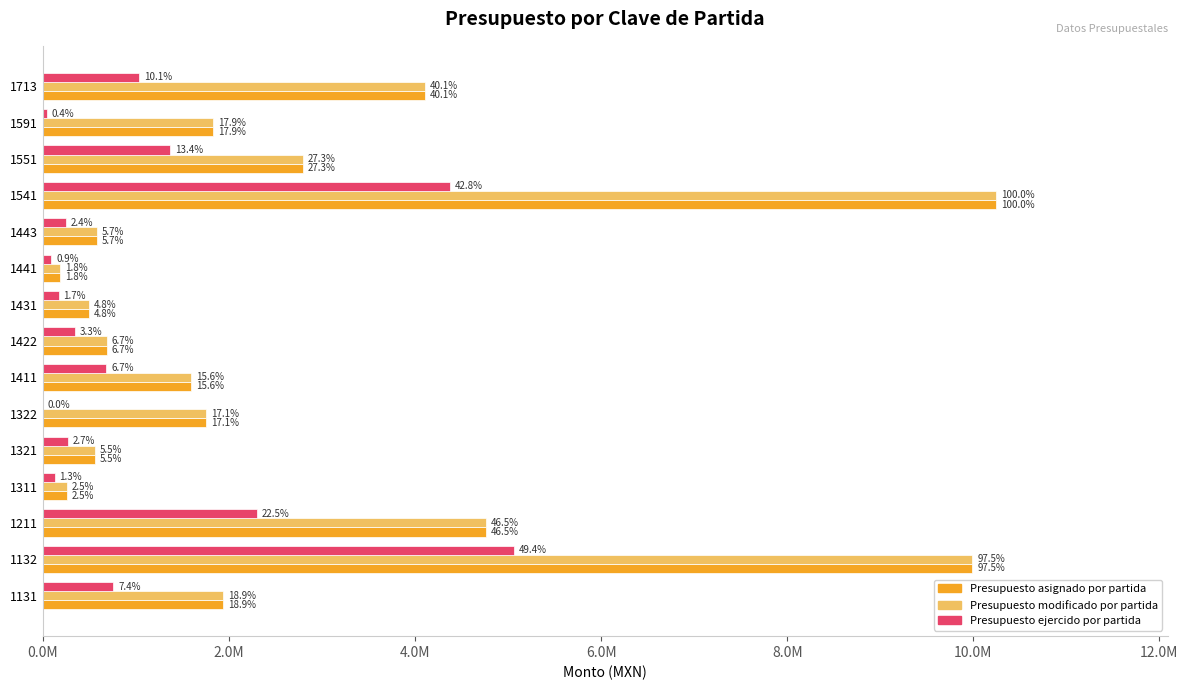

What are all the series names shown in the legend?

Presupuesto asignado por partida, Presupuesto modificado por partida, Presupuesto ejercido por partida